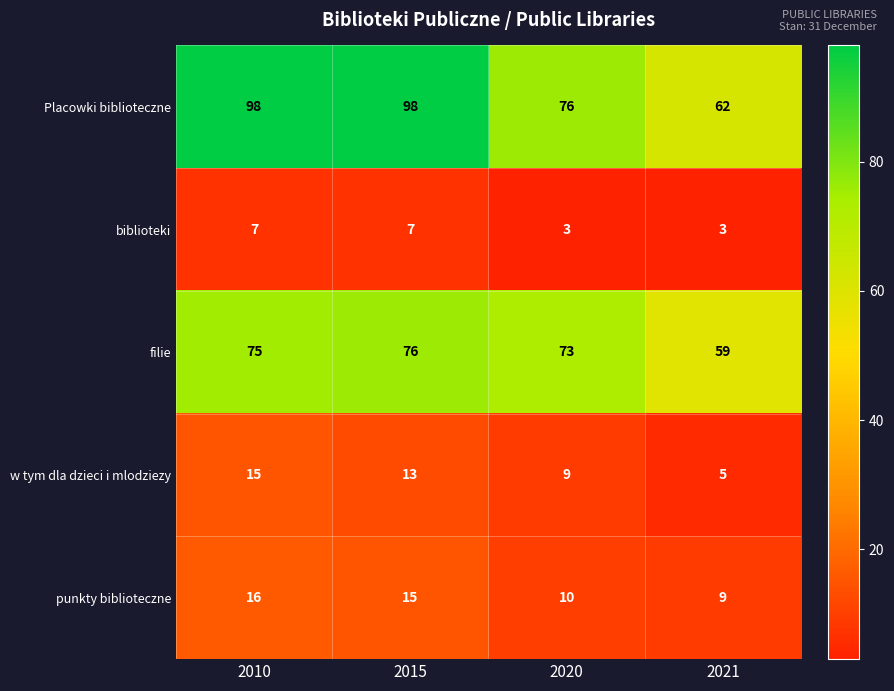

Which series has the largest range (max minus min)?

Placowki biblioteczne